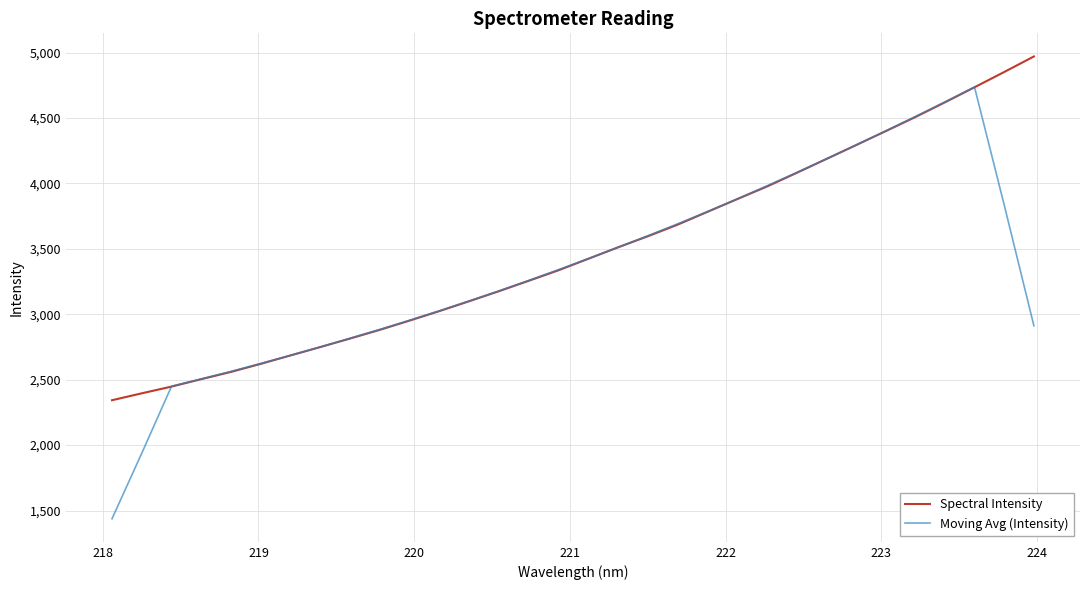

After their last crossing, which series has the higher values: Moving Avg (Intensity) or Spectral Intensity?

Spectral Intensity